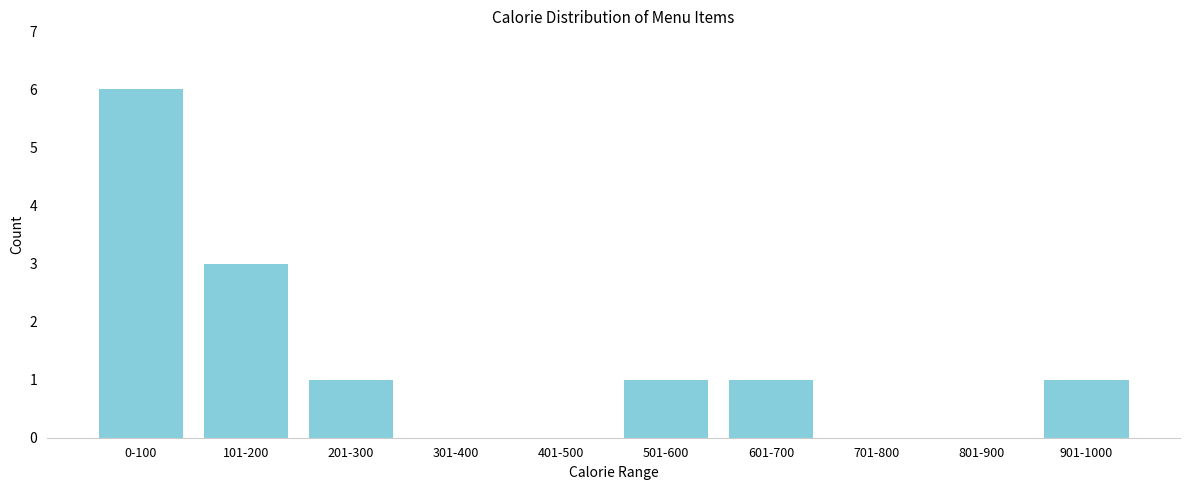

Reading right to left, extract all data points from this chart.

901-1000=1	801-900=0	701-800=0	601-700=1	501-600=1	401-500=0	301-400=0	201-300=1	101-200=3	0-100=6